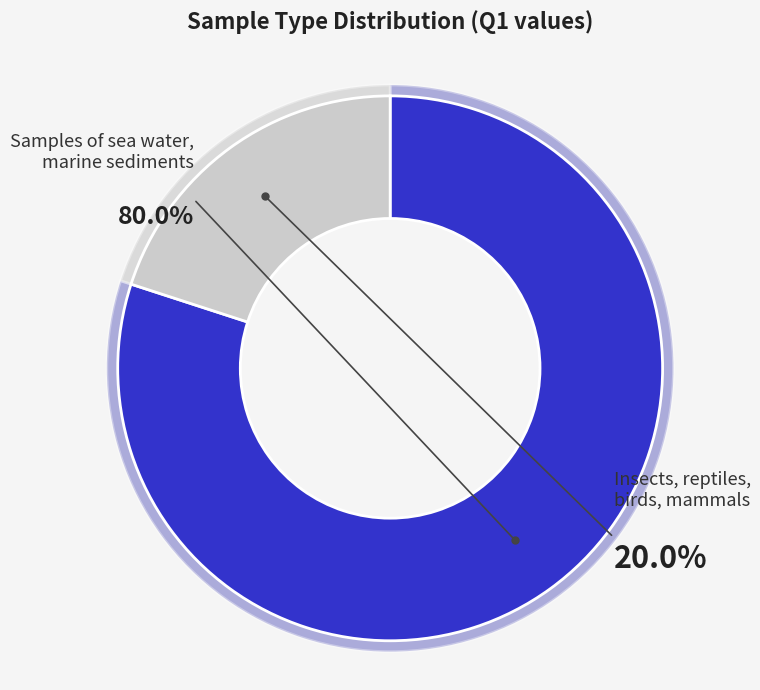

Rank the categories by value from highest to lowest.

Samples of sea water, marine sediments, Insects, reptiles, birds, mammals